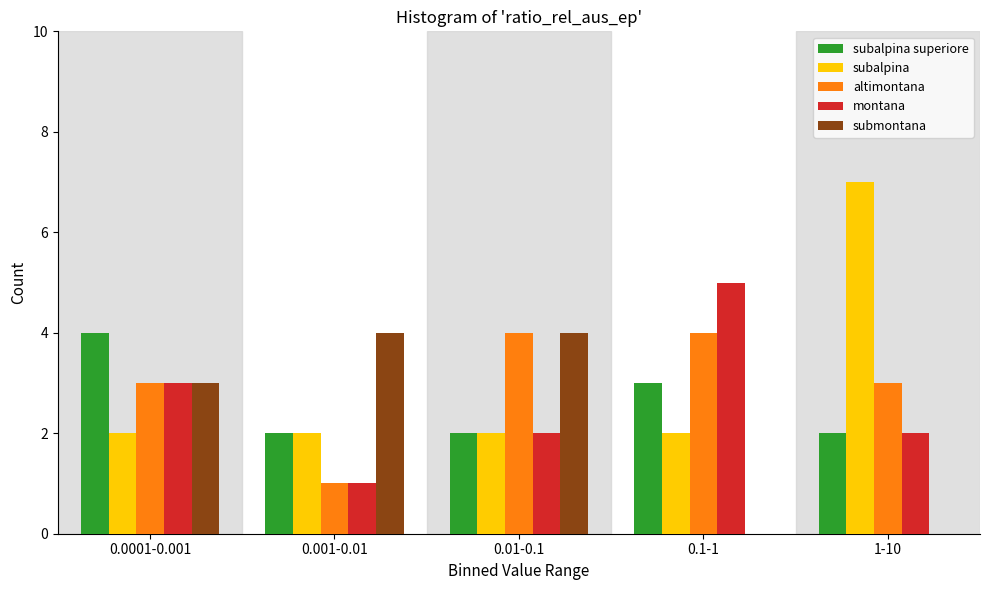

Reading right to left, list all the values displayed in this chart.

subalpina superiore: 1-10=2	0.1-1=3	0.01-0.1=2	0.001-0.01=2	0.0001-0.001=4
subalpina: 1-10=7	0.1-1=2	0.01-0.1=2	0.001-0.01=2	0.0001-0.001=2
altimontana: 1-10=3	0.1-1=4	0.01-0.1=4	0.001-0.01=1	0.0001-0.001=3
montana: 1-10=2	0.1-1=5	0.01-0.1=2	0.001-0.01=1	0.0001-0.001=3
submontana: 1-10=0	0.1-1=0	0.01-0.1=4	0.001-0.01=4	0.0001-0.001=3